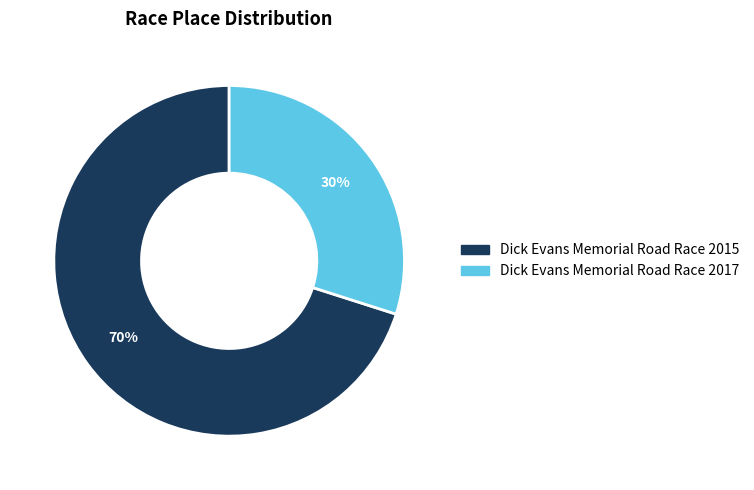

Which has a higher value, Dick Evans Memorial Road Race 2017 or Dick Evans Memorial Road Race 2015?

Dick Evans Memorial Road Race 2015